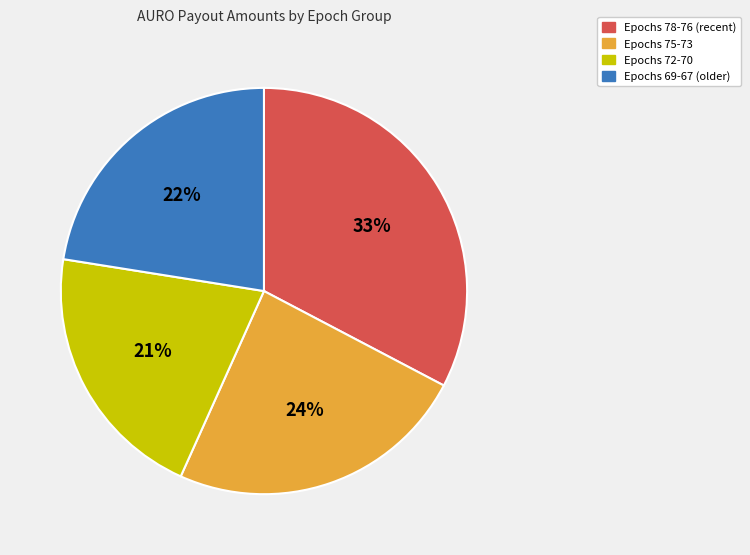

What is the largest slice in the pie chart?

Epochs 78-76 (recent)